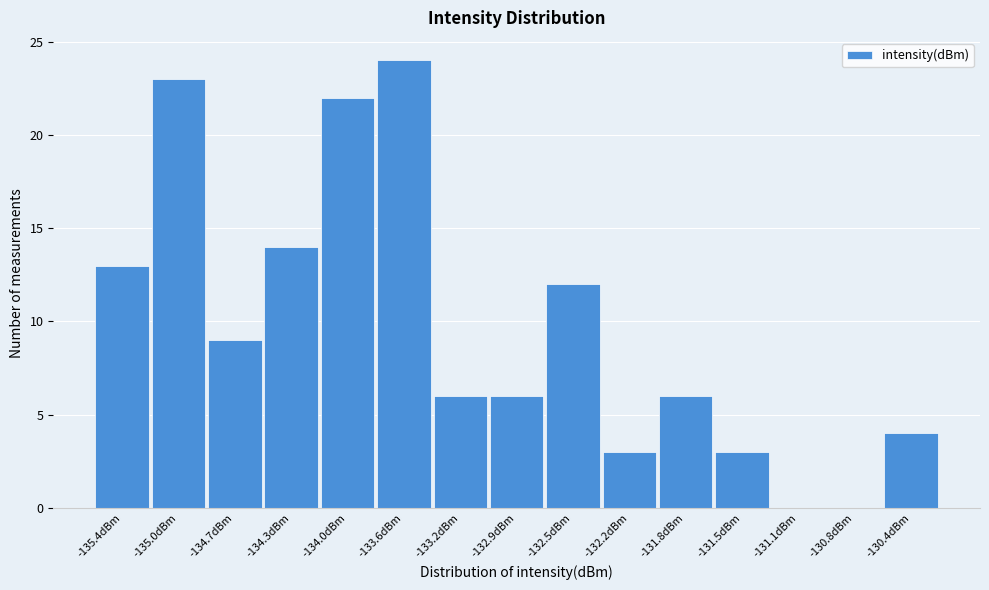

Reading right to left, extract all data points from this chart.

-130.4dBm=4	-130.8dBm=0	-131.1dBm=0	-131.5dBm=3	-131.8dBm=6	-132.2dBm=3	-132.5dBm=12	-132.9dBm=6	-133.2dBm=6	-133.6dBm=24	-134.0dBm=22	-134.3dBm=14	-134.7dBm=9	-135.0dBm=23	-135.4dBm=13